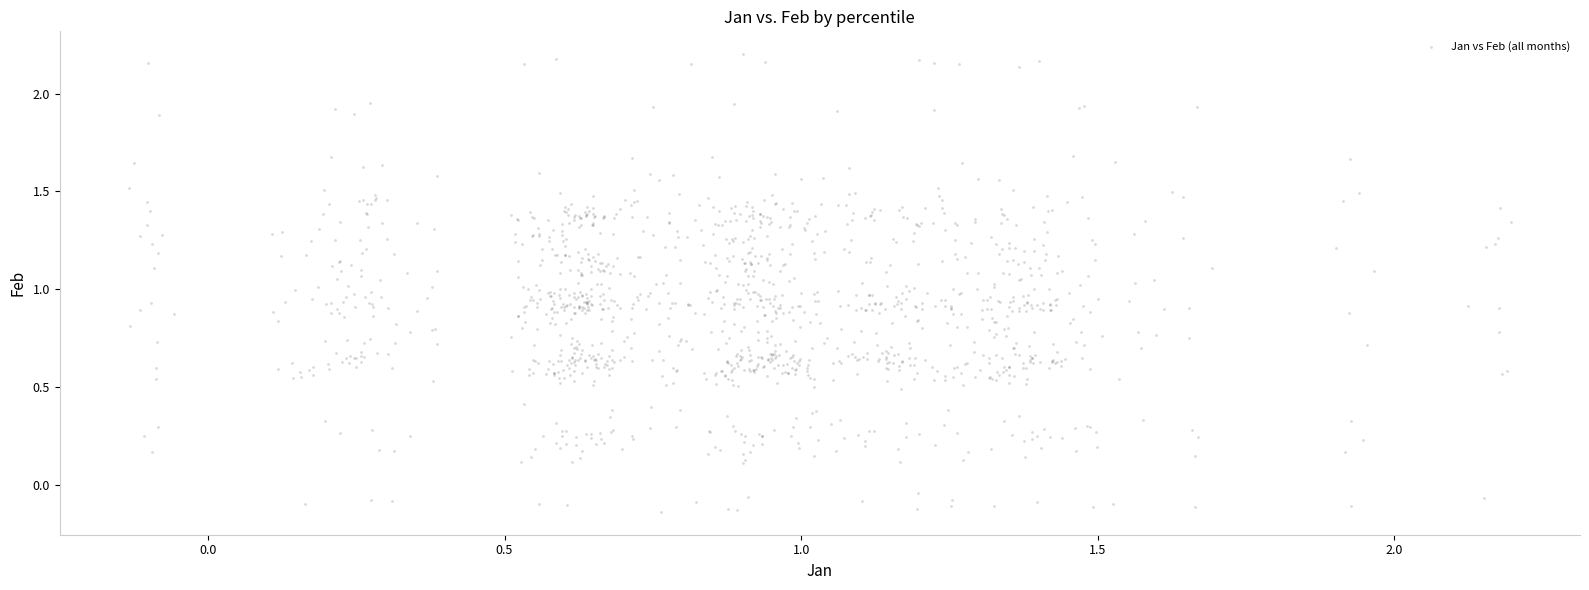

What is the range of Y values (max minus min)?

2.3